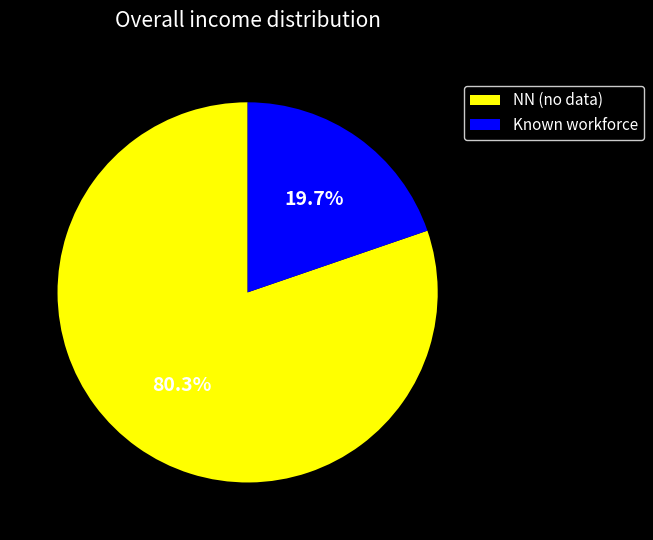

Does any single category account for the majority?

Yes